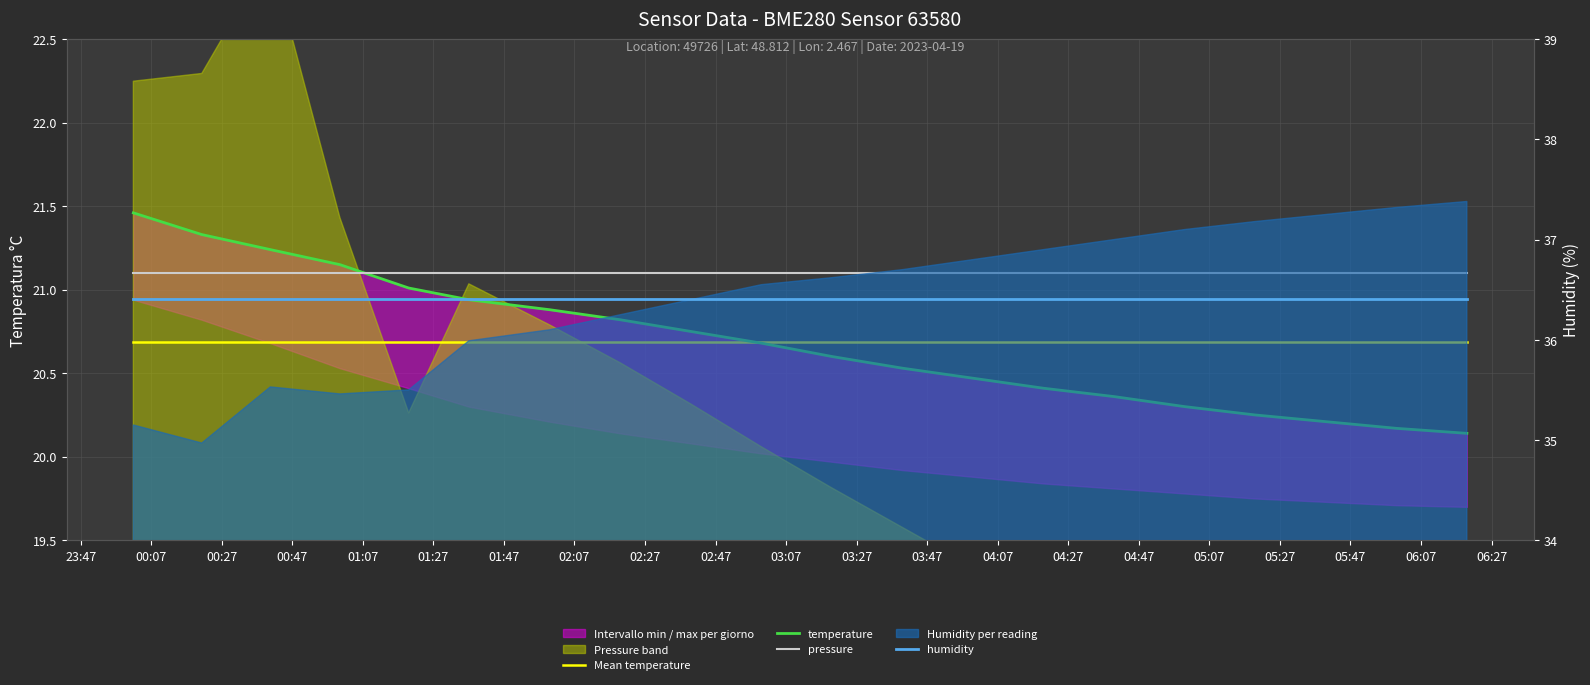

The value of temperature at 23:47 is 21.5. True or false?

True